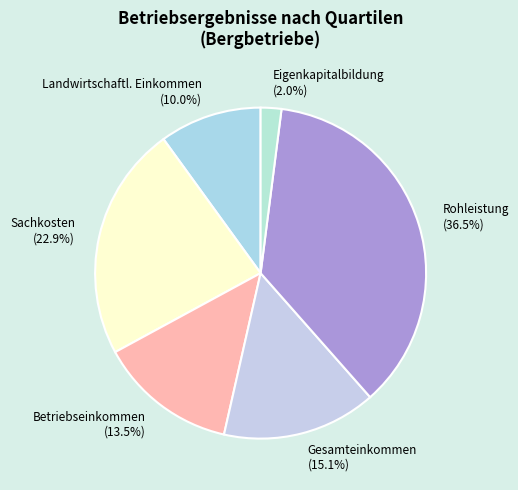

Is there any slice that represents more than half of the pie?

No